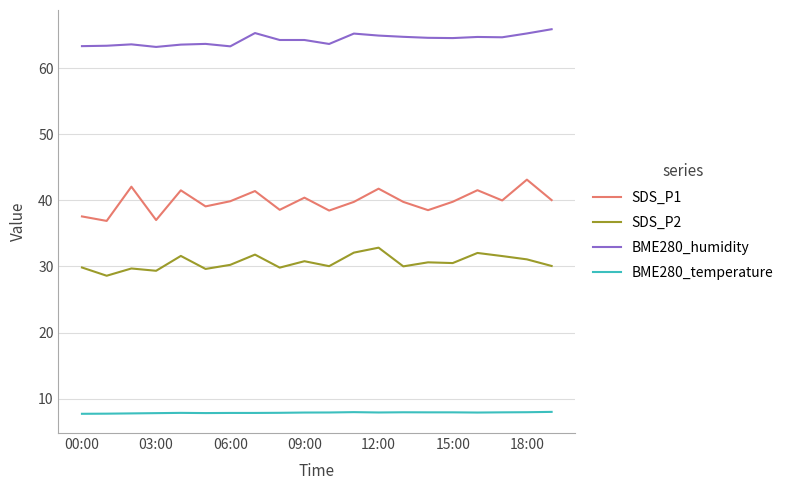

True or false: BME280_temperature and SDS_P2 intersect in this chart.

False